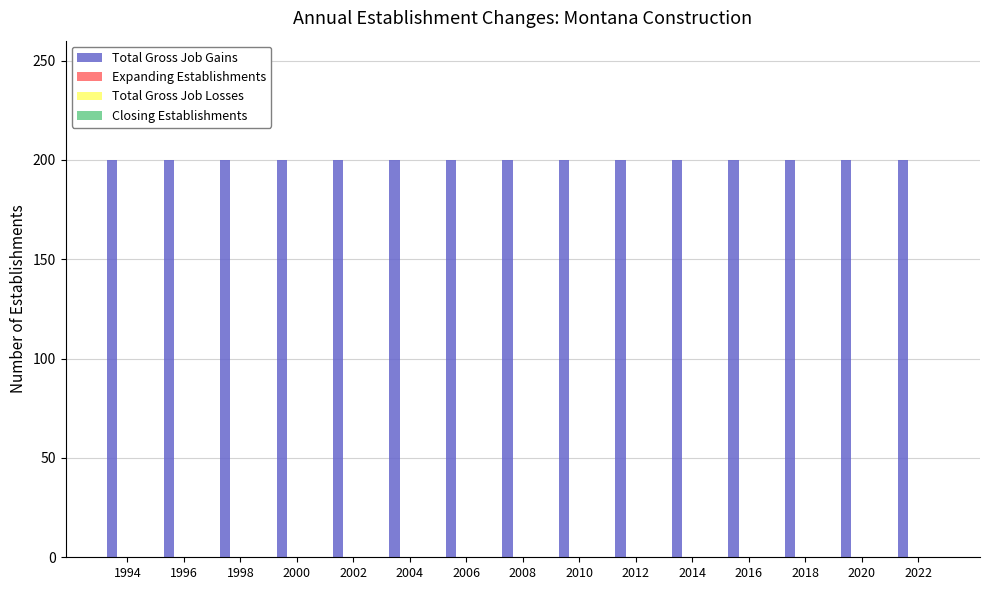

At which category is the sum across all series the highest?

1994